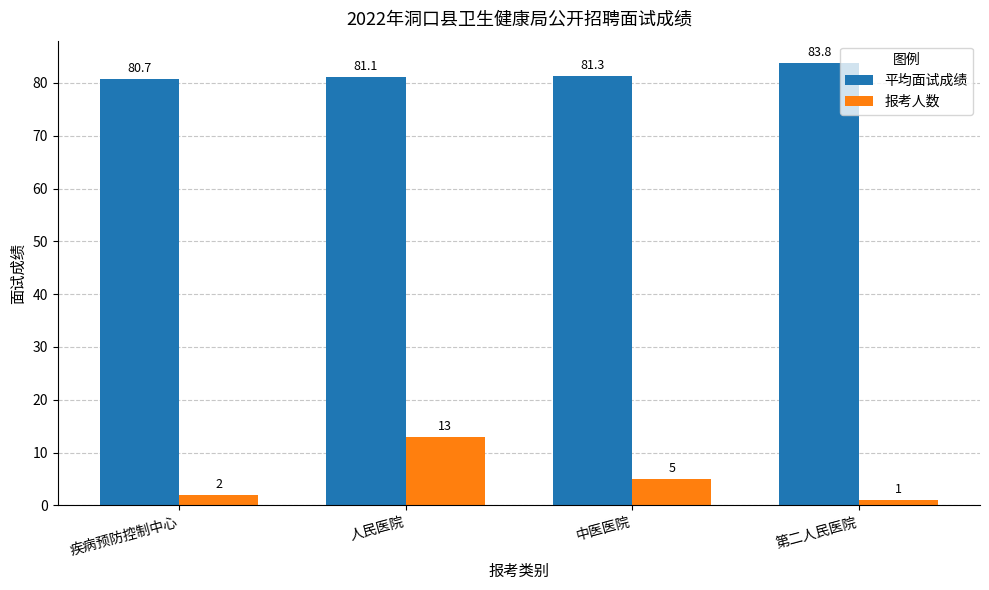

At which label does 报考人数 reach its minimum?

第二人民医院